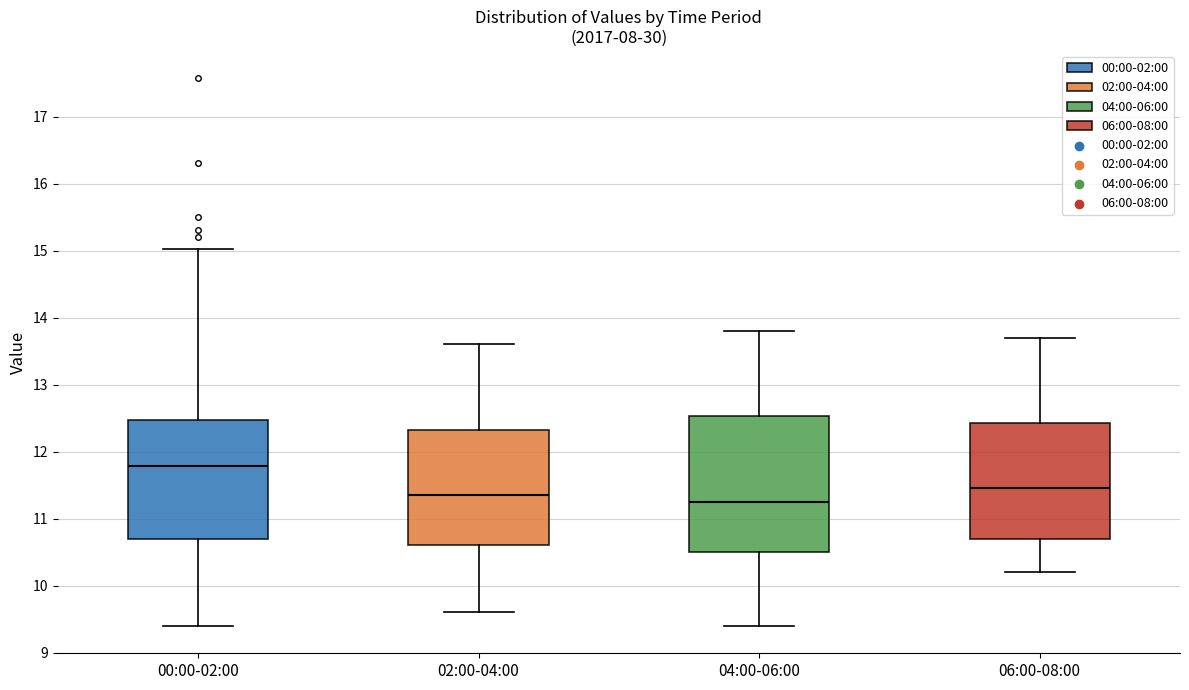

Which box's median line is the highest?

00:00-02:00